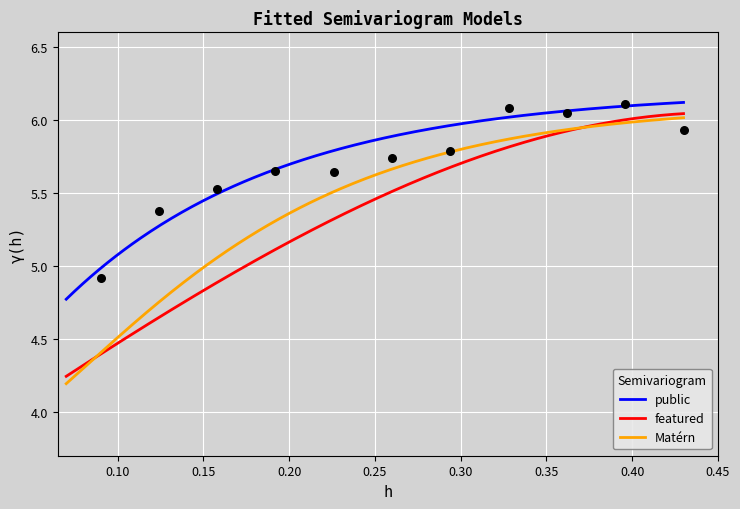

At how many categories does at least one series exceed 0?

25